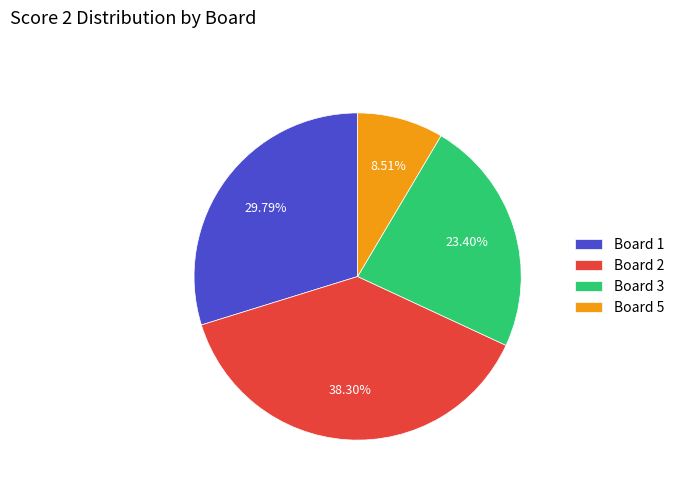

The Board 1 slice represents 15% of the pie. True or false?

False